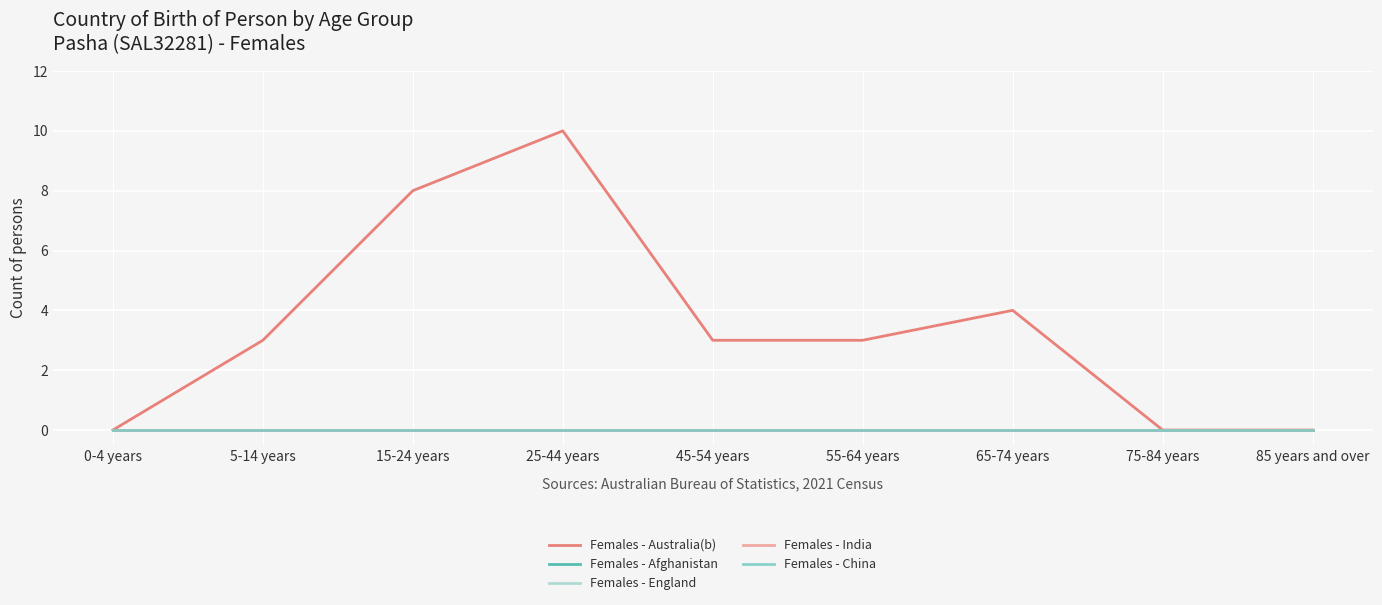

Reading left to right, transcribe all the data shown in this chart.

Females - Australia(b): 0-4 years=0	5-14 years=3	15-24 years=8	25-44 years=10	45-54 years=3	55-64 years=3	65-74 years=4	75-84 years=0	85 years and over=0
Females - Afghanistan: 0-4 years=0	5-14 years=0	15-24 years=0	25-44 years=0	45-54 years=0	55-64 years=0	65-74 years=0	75-84 years=0	85 years and over=0
Females - England: 0-4 years=0	5-14 years=0	15-24 years=0	25-44 years=0	45-54 years=0	55-64 years=0	65-74 years=0	75-84 years=0	85 years and over=0
Females - India: 0-4 years=0	5-14 years=0	15-24 years=0	25-44 years=0	45-54 years=0	55-64 years=0	65-74 years=0	75-84 years=0	85 years and over=0
Females - China: 0-4 years=0	5-14 years=0	15-24 years=0	25-44 years=0	45-54 years=0	55-64 years=0	65-74 years=0	75-84 years=0	85 years and over=0